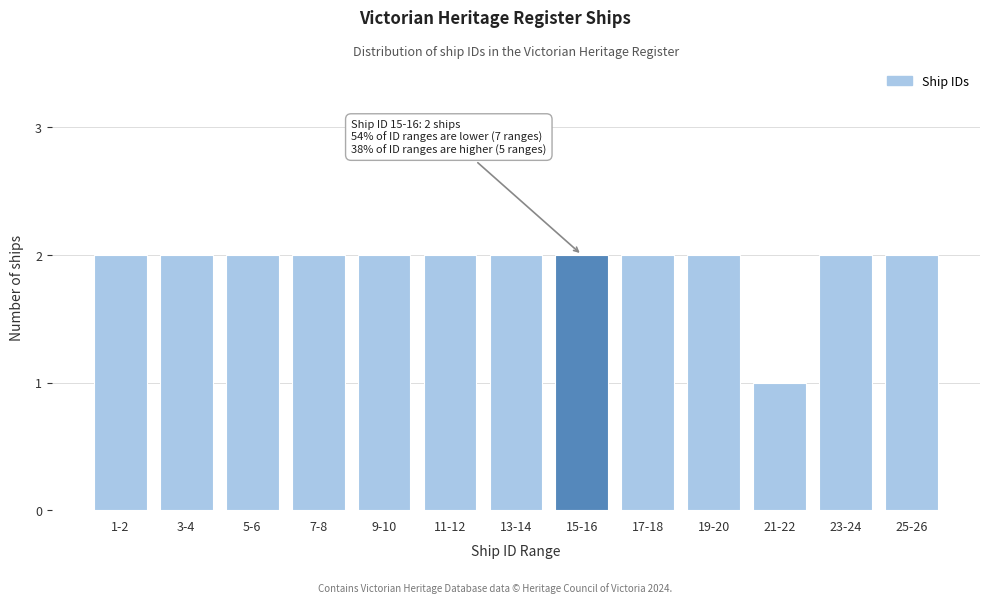

Reading left to right, what are all the values shown in this chart?

2	2	2	2	2	2	2	2	2	2	1	2	2